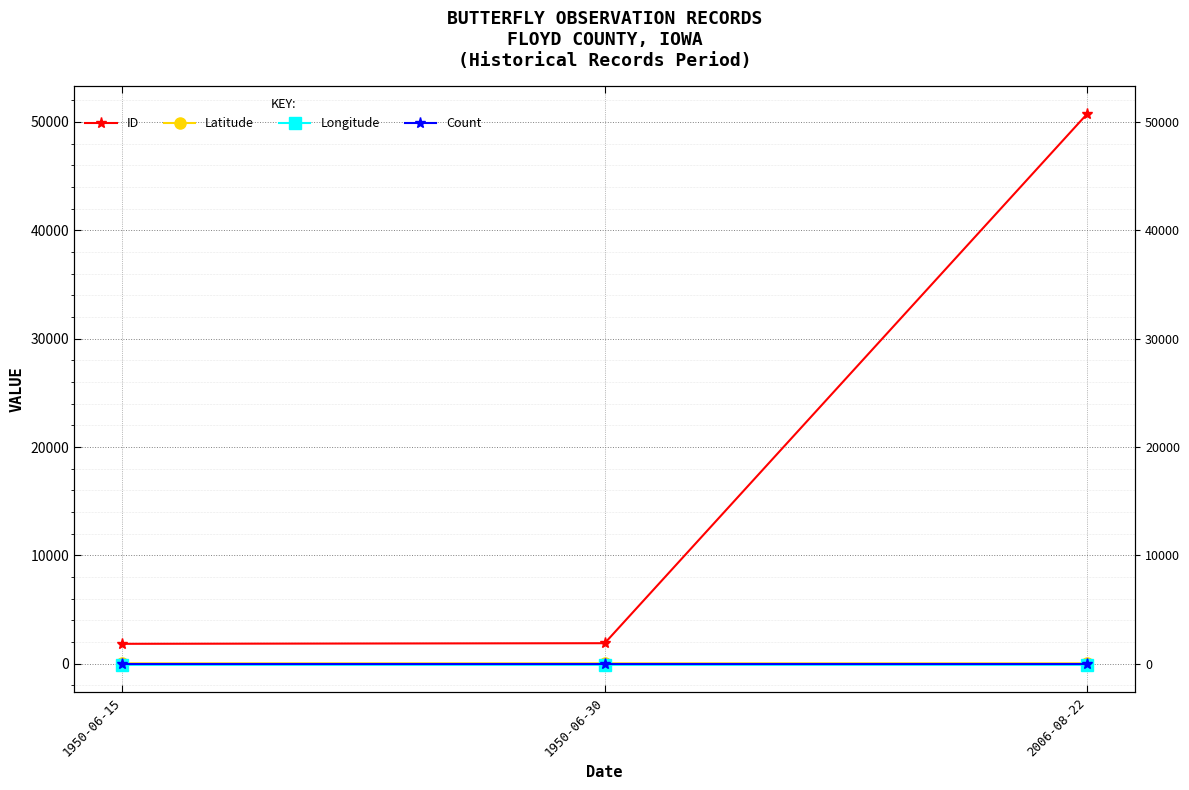

What is the minimum value shown in the chart?

-93.0